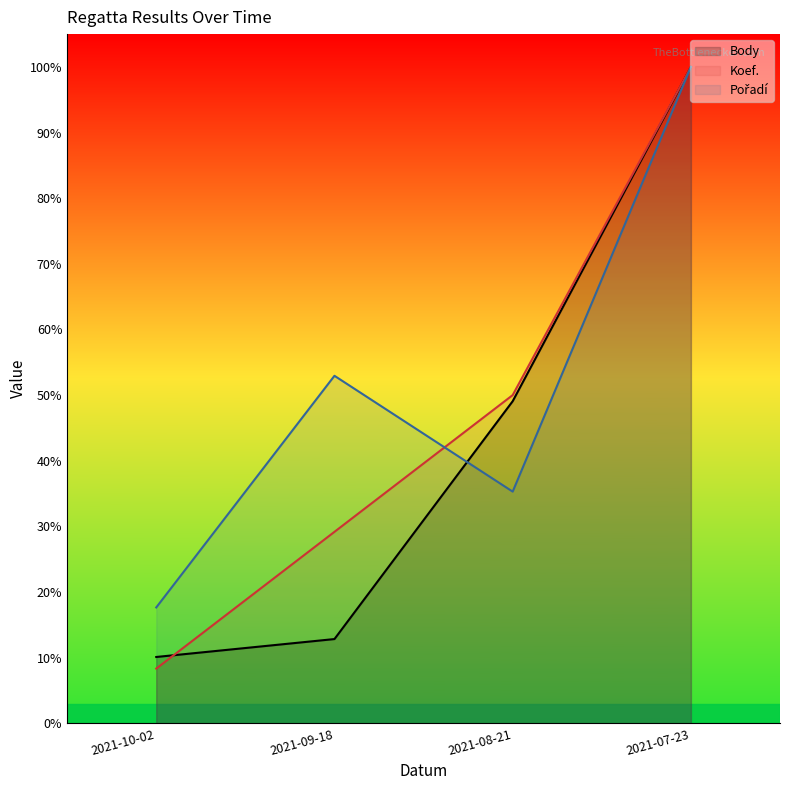

Where do Koef. and Body first cross each other?

2021-10-02 and 2021-09-18